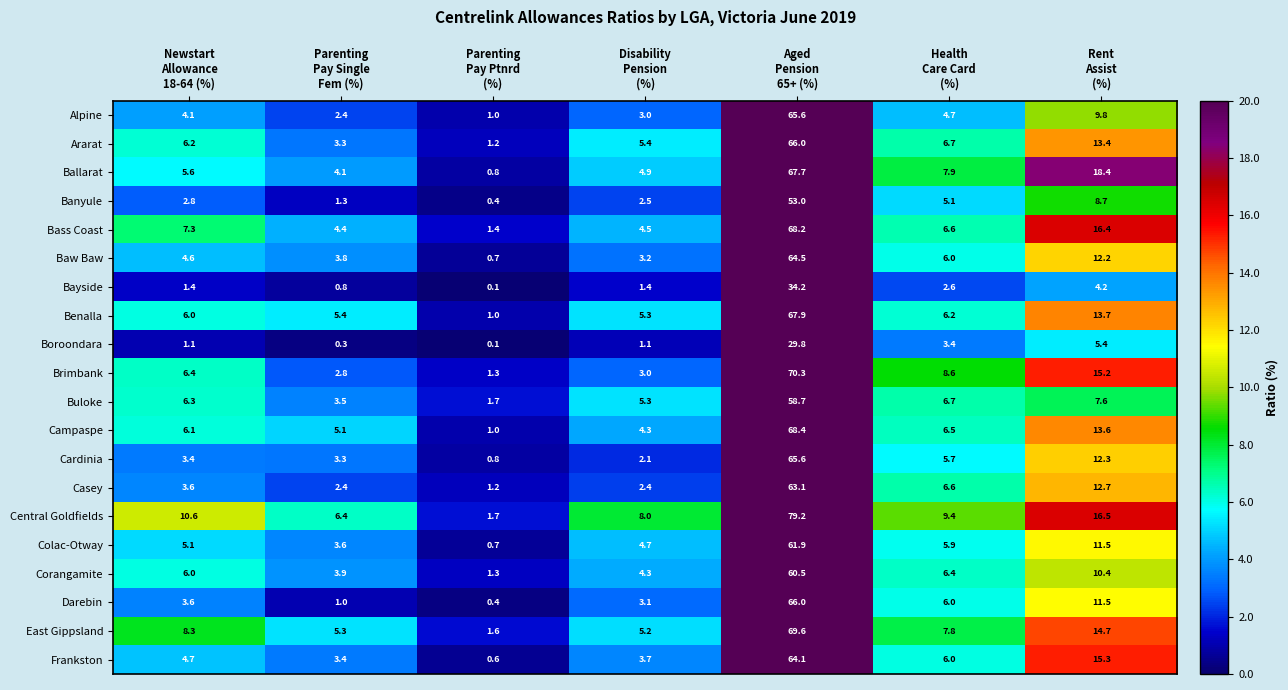

Which series has the largest total across all categories?

Central Goldfields